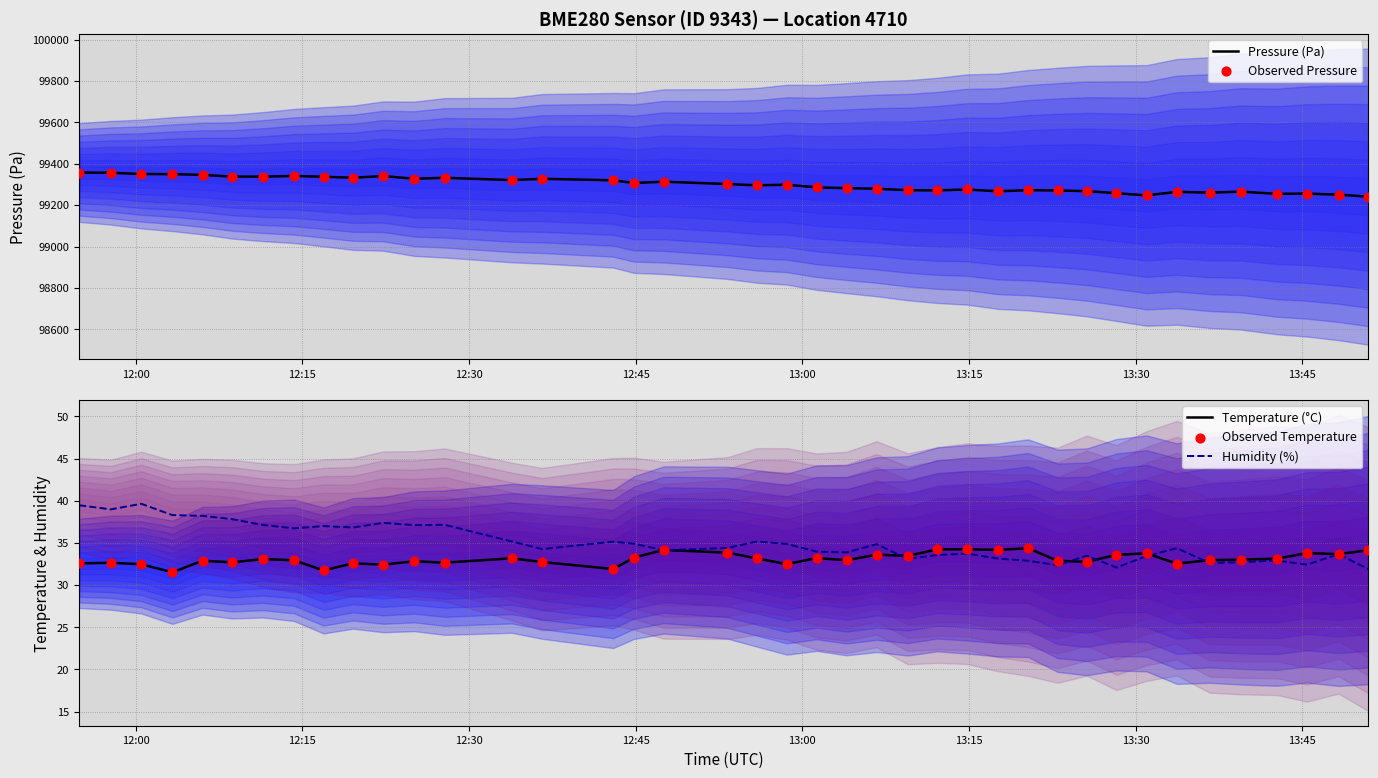

What is the minimum value for Temperature (°C)?

31.5